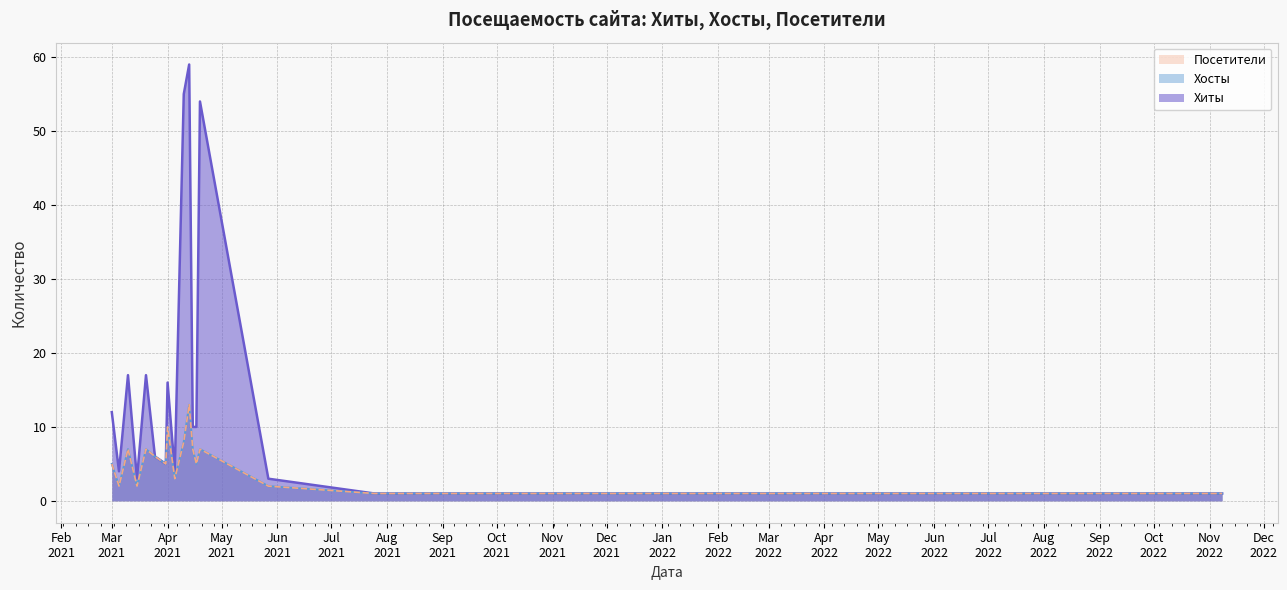

The Хиты series shows 31 at 2021-03-10. True or false?

False